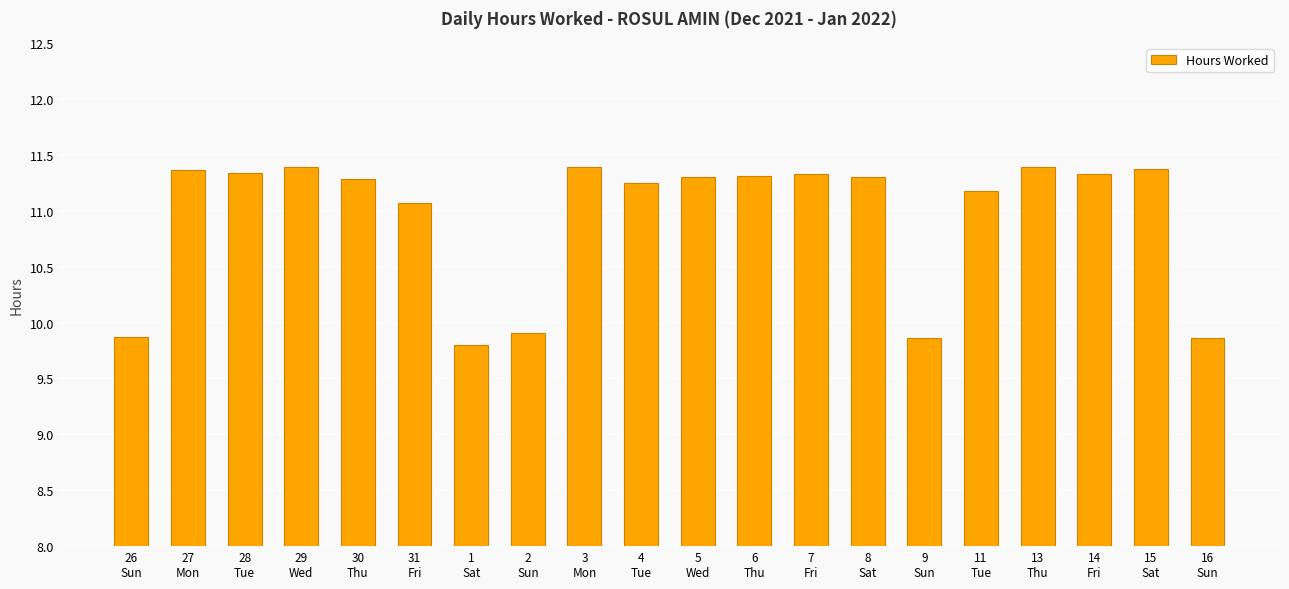

Between 4
Tue and 3
Mon, which is larger?

3
Mon